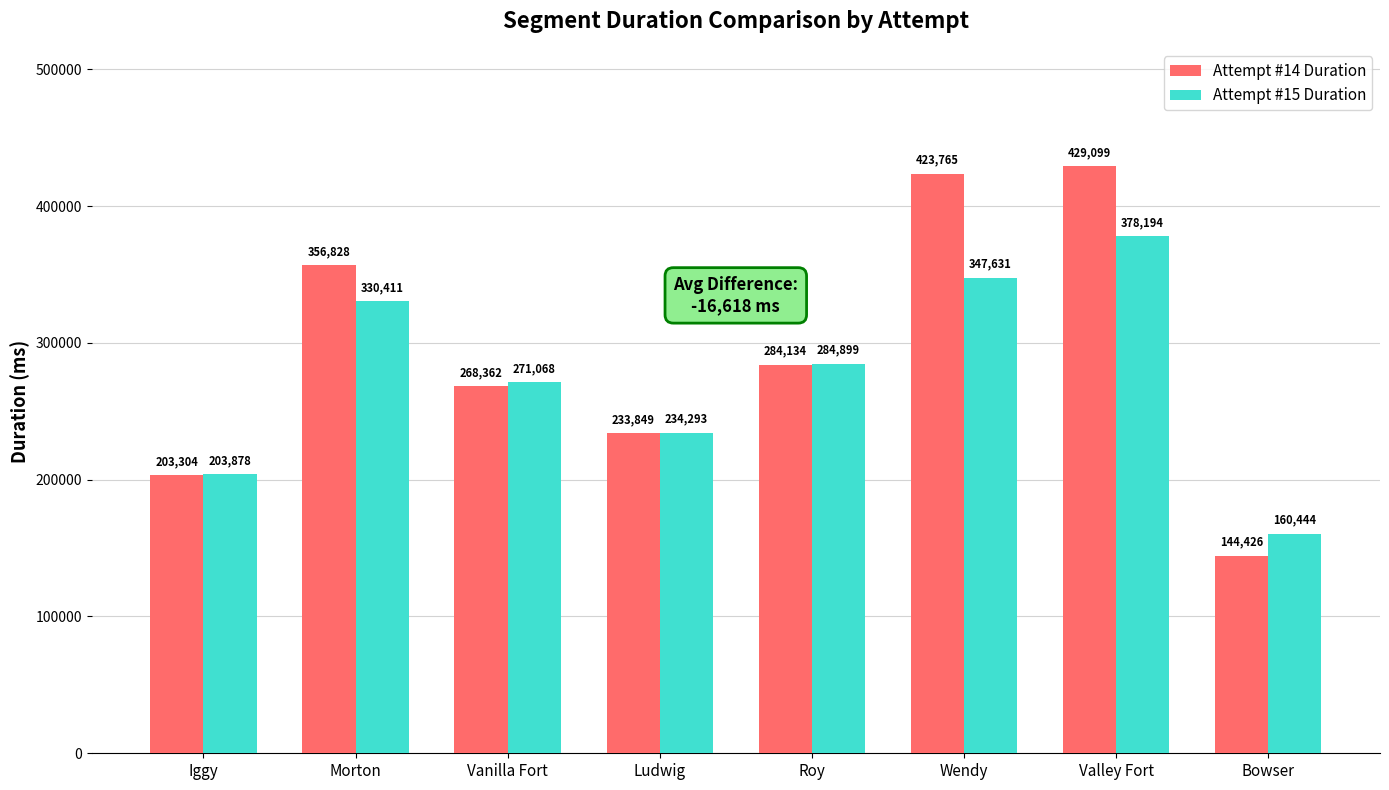

What is the difference between the Attempt #15 Duration values at Bowser and Wendy?

187187